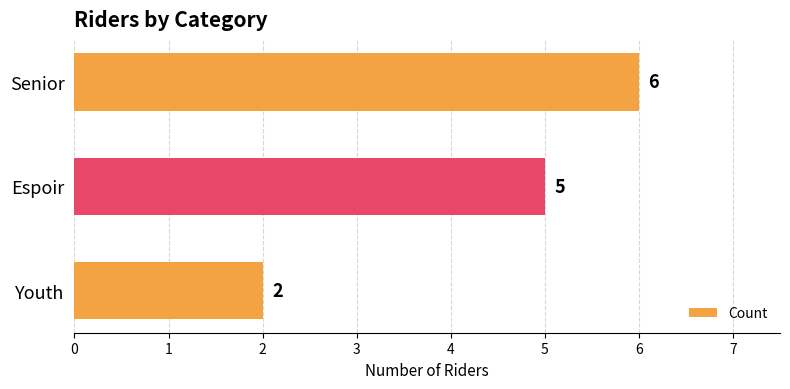

Between Senior and Espoir, which is larger?

Senior